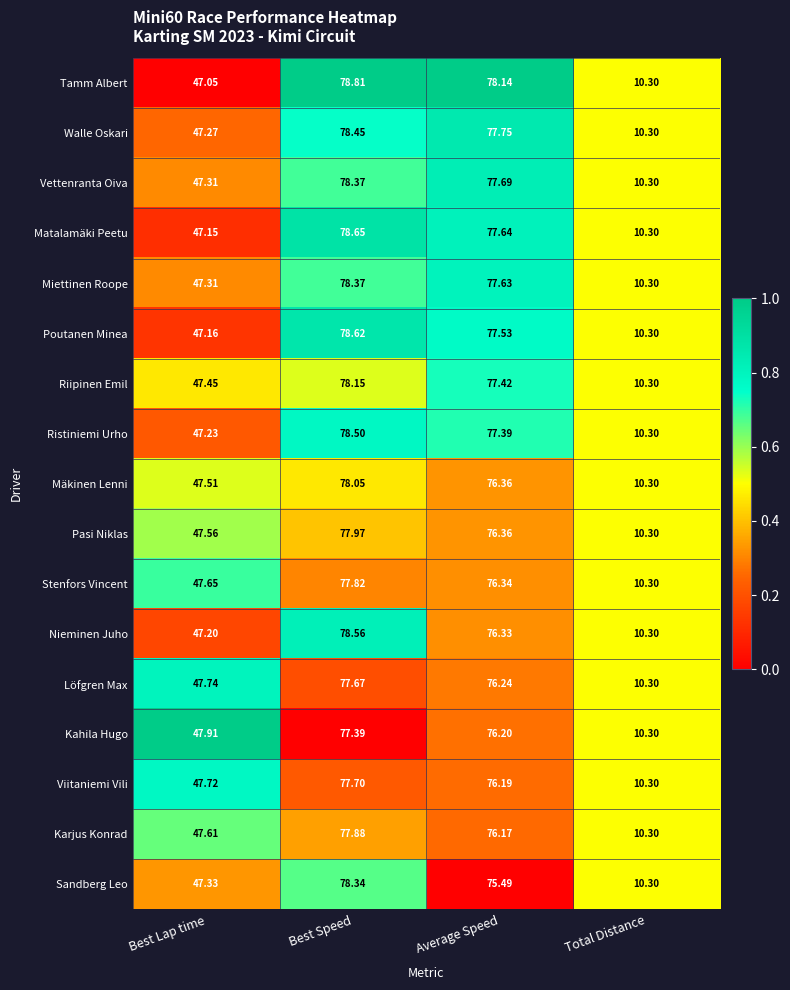

Rank the categories by Löfgren Max value from highest to lowest.

Best Speed, Average Speed, Best Lap time, Total Distance